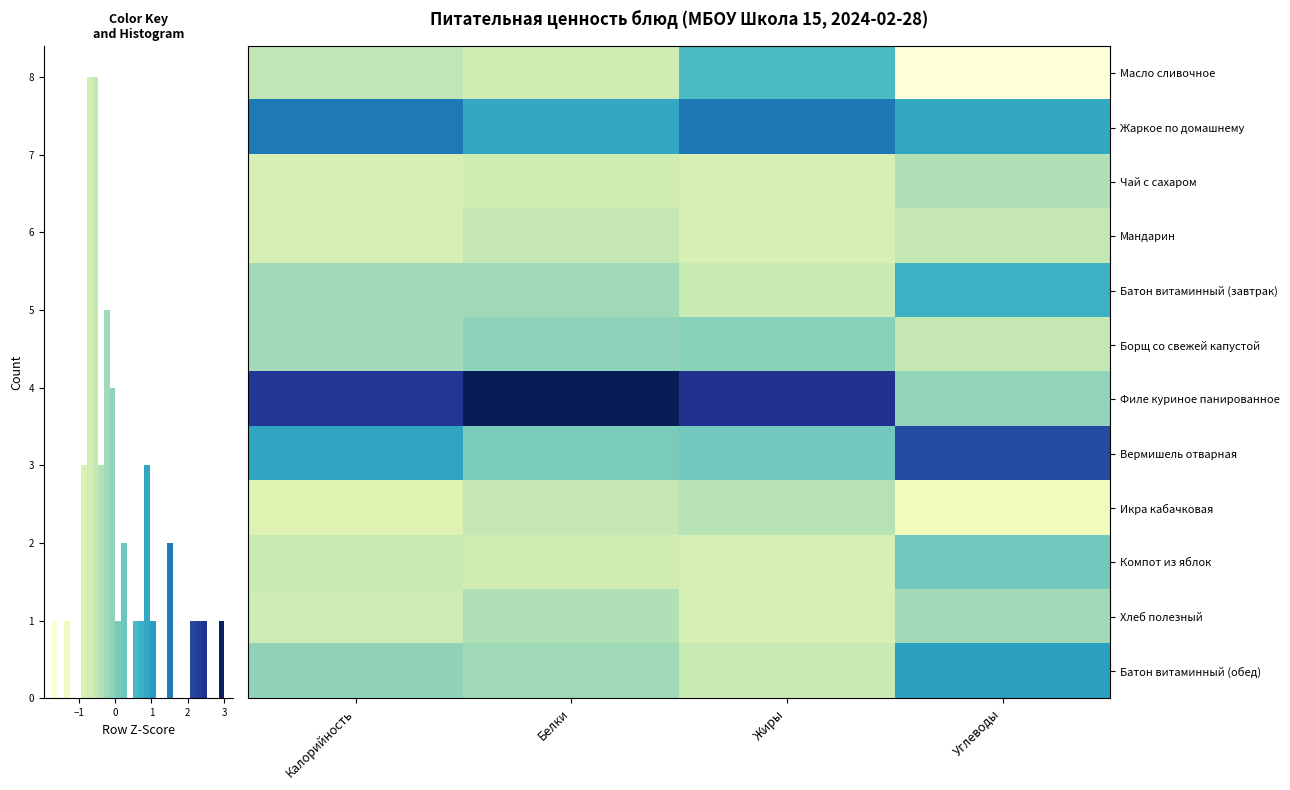

Is the value of Хлеб полезный at Углеводы greater than the value of Икра кабачковая at Углеводы?

Yes